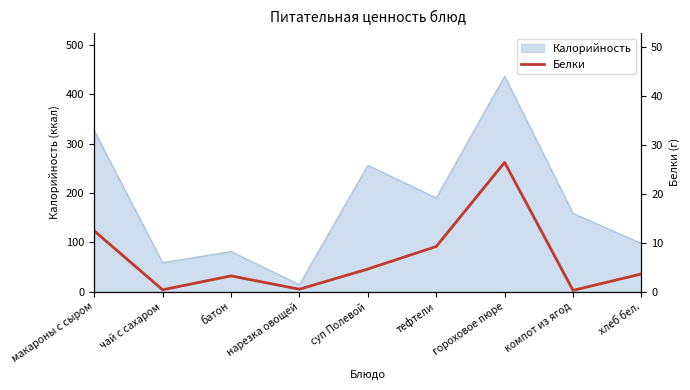

How many interior local valleys (lower than both neighbors) does the data have?

3